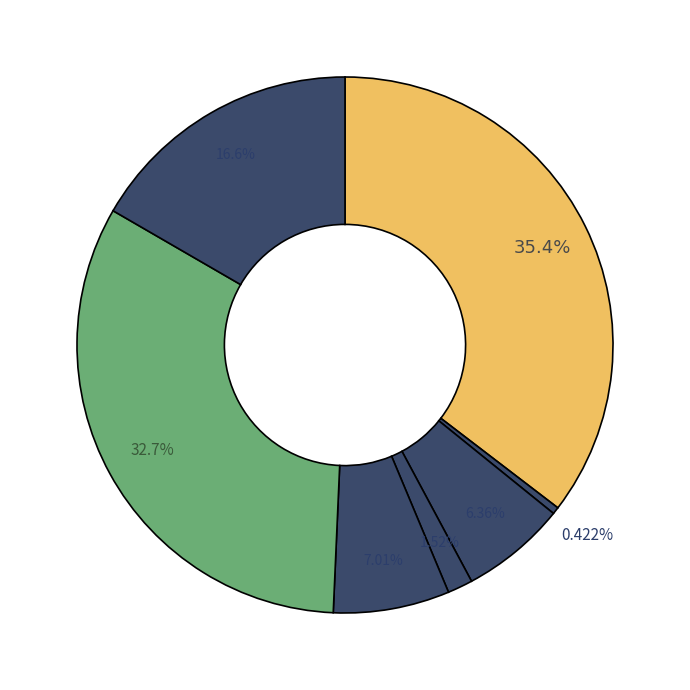

How many segments does this pie chart have?

7